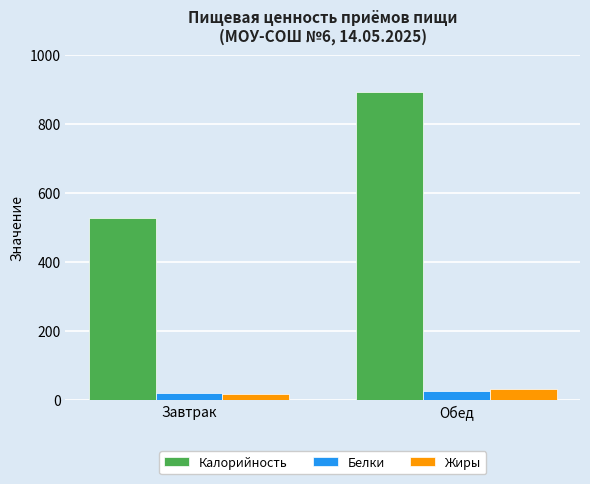

Where is Калорийность nearest to the value 709?

Завтрак